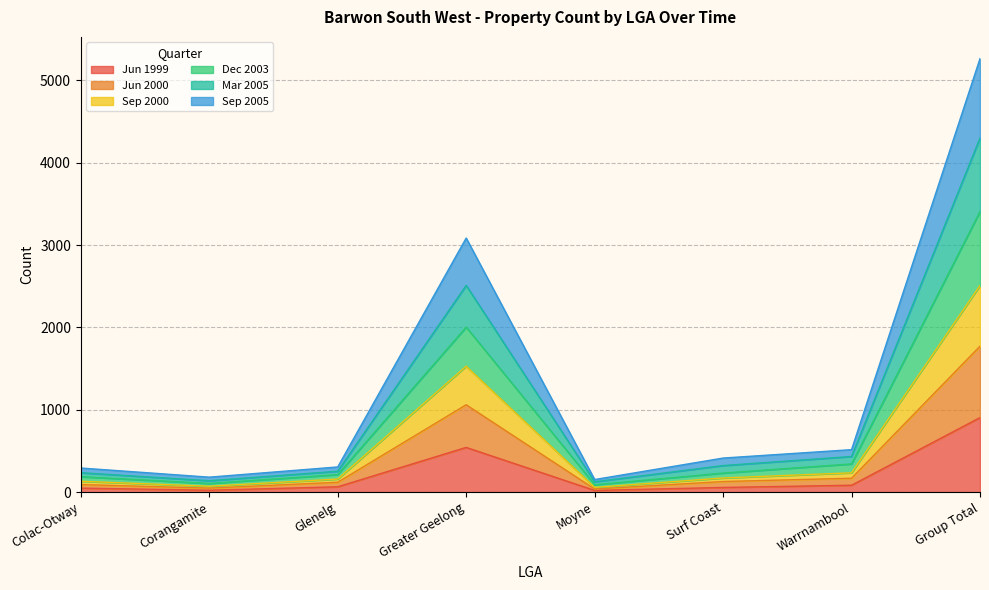

At which category is the sum across all series the highest?

Group Total